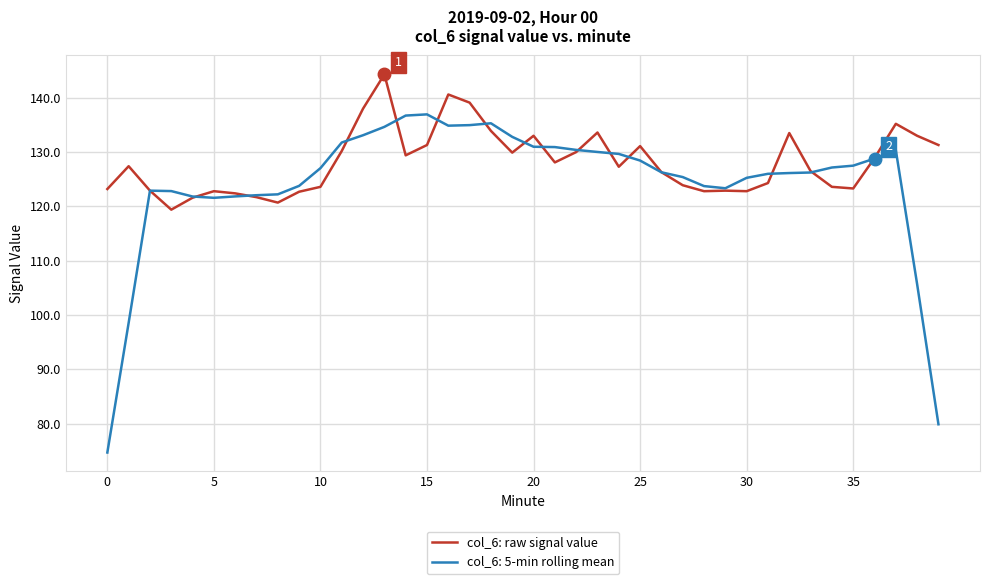

List the series in order of their peak value, lowest first.

col_6: 5-min rolling mean, col_6: raw signal value